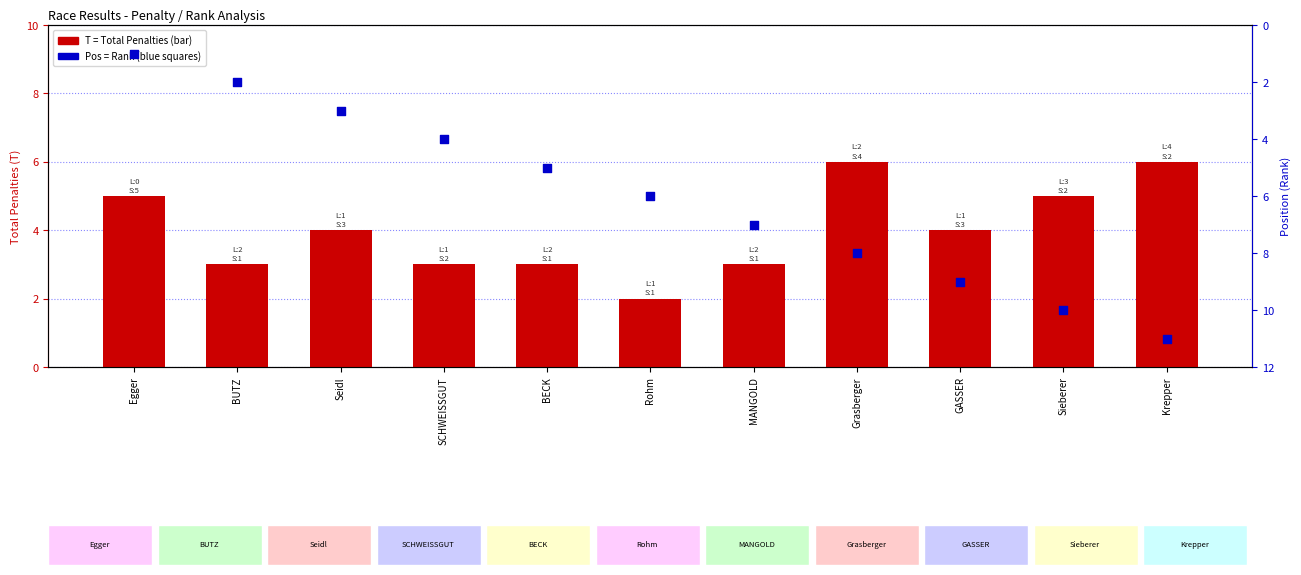

What are all the series names shown in the legend?

T (Total Penalties), Pos (Rank)